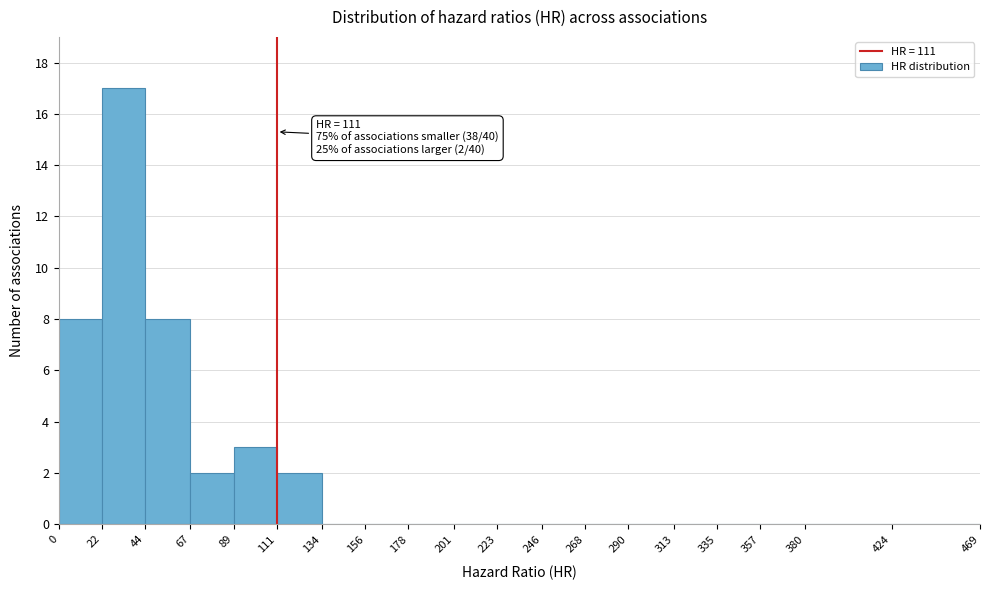

Over which range of the x-axis is the bar tallest?

22 to 44